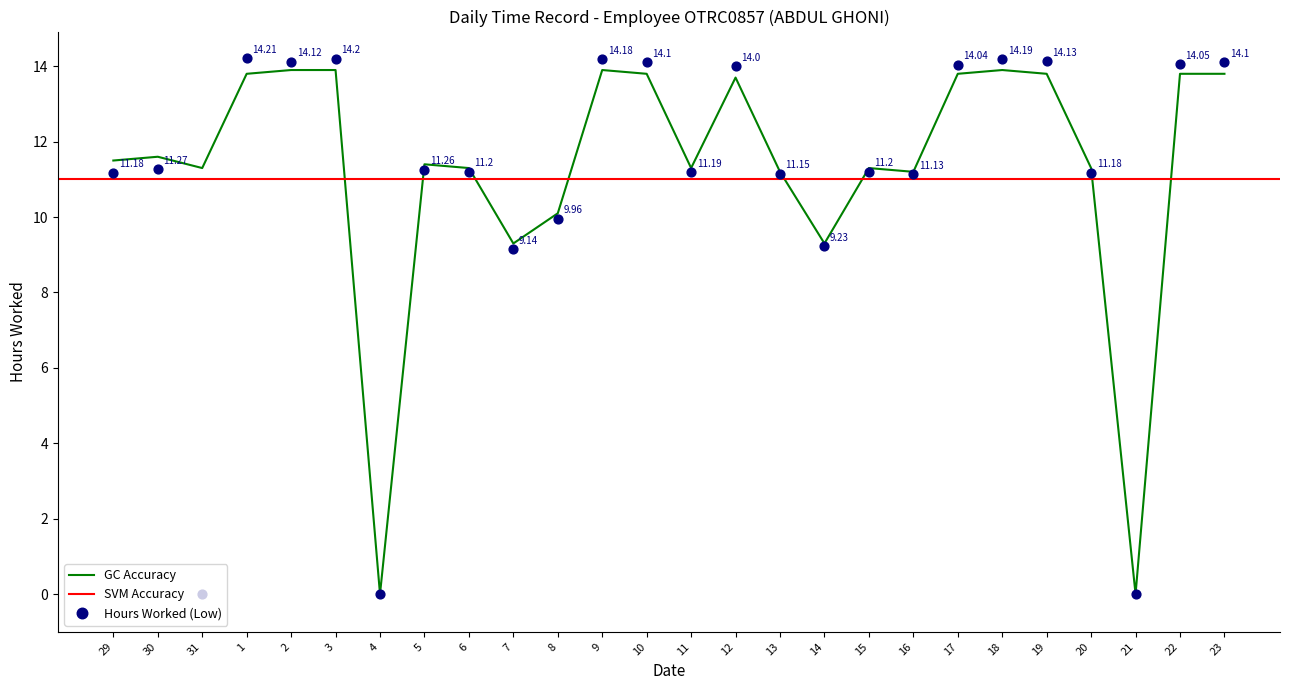

Which has a higher value, 13 or 19?

19